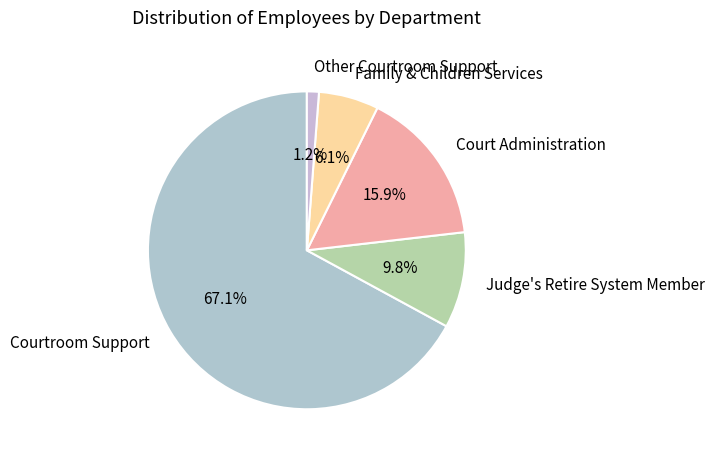

What percentage is NOT represented by Judge's Retire System Member?

90.2%